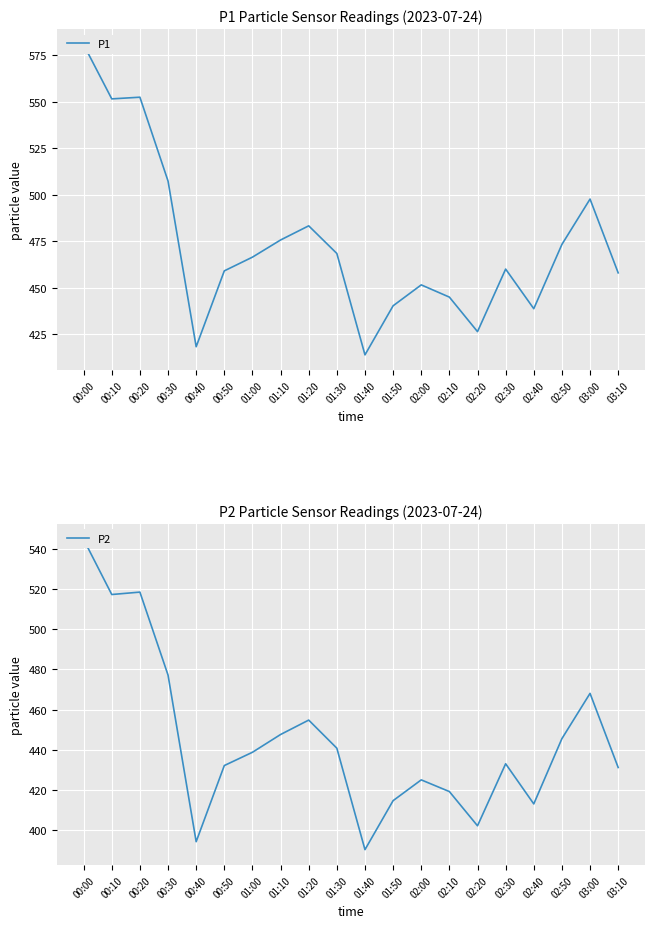

At which category does P1 reach its first local valley?

00:10